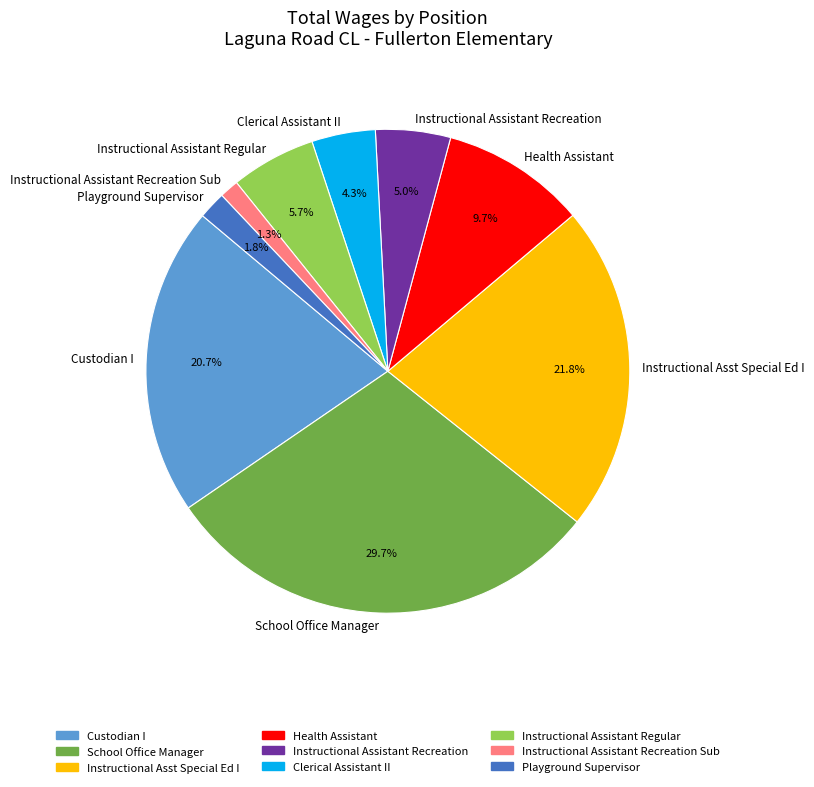

Which slice is the smallest?

Instructional Assistant Recreation Sub